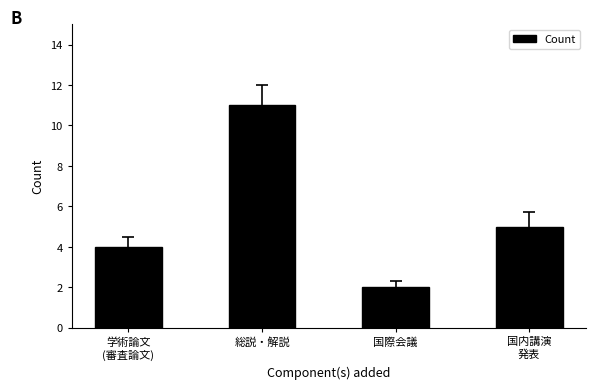

What is the change in value from 学術論文
(審査論文) to 総説・解説?

+7